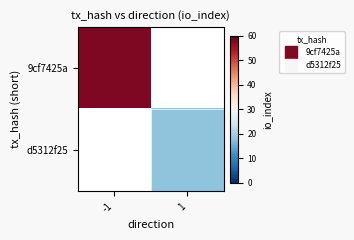

At which label does d5312f25 reach its minimum?

-1